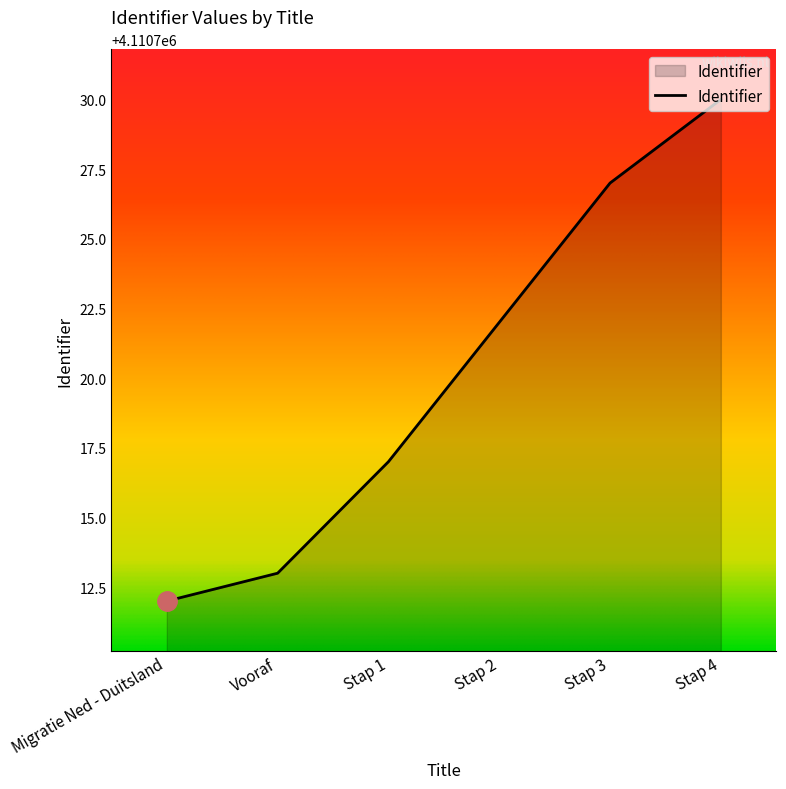

At which category does the chart reach its peak across all series?

Stap 4